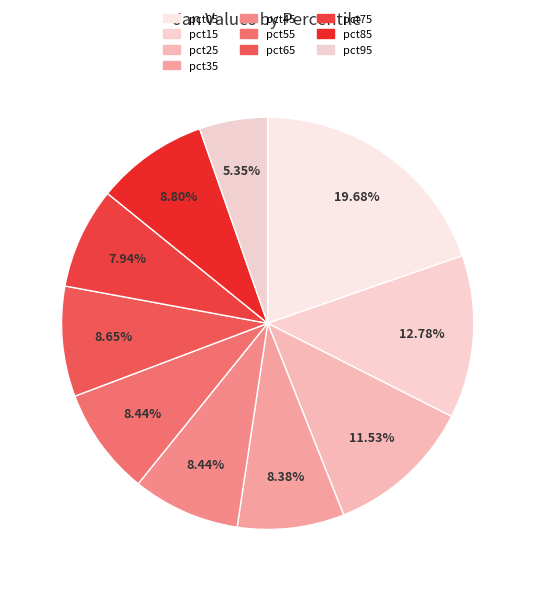

To the nearest percent, what is the difference between the largest and smallest slice percentages?

14%